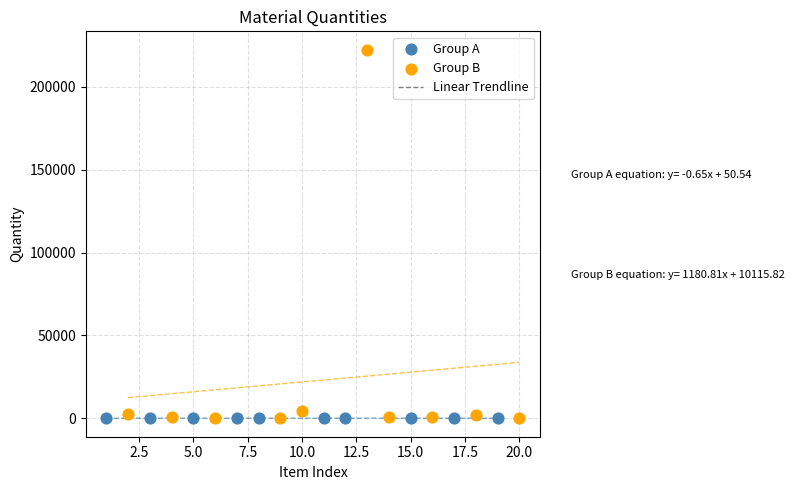

Which series contains the highest Y value?

Group B